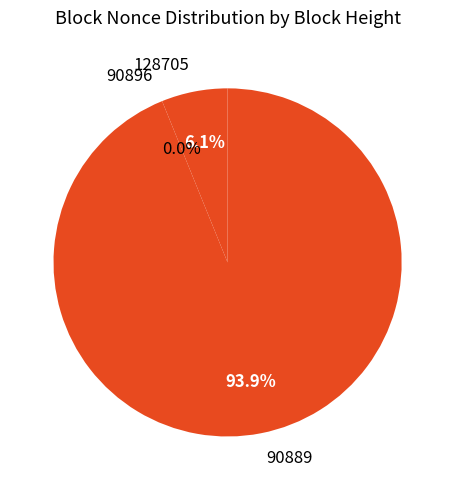

Which has a higher value, 90889 or 90896?

90889